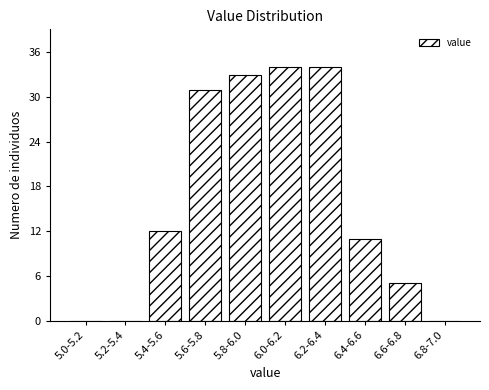

Reading right to left, list all the values displayed in this chart.

6.8-7.0=0	6.6-6.8=5	6.4-6.6=11	6.2-6.4=34	6.0-6.2=34	5.8-6.0=33	5.6-5.8=31	5.4-5.6=12	5.2-5.4=0	5.0-5.2=0